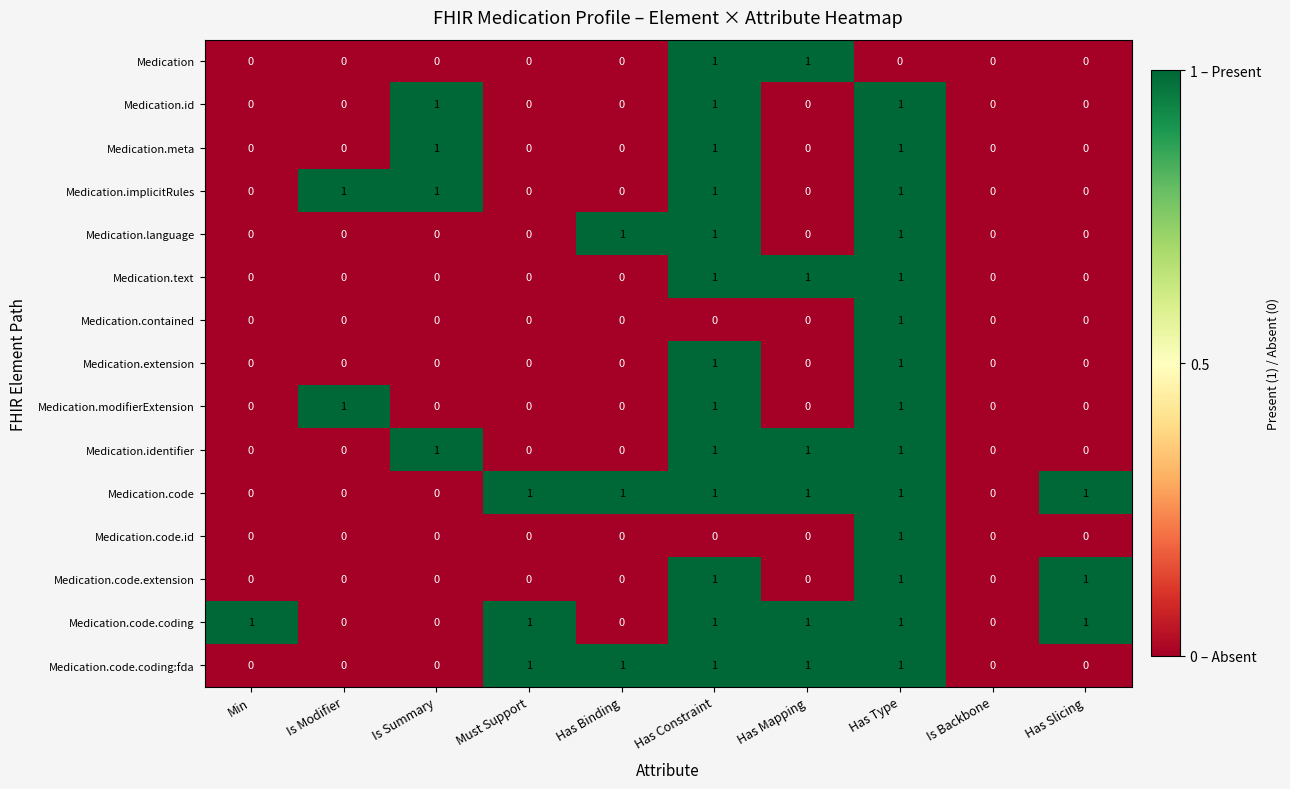

What is the sum of all Medication.code.coding values?

6